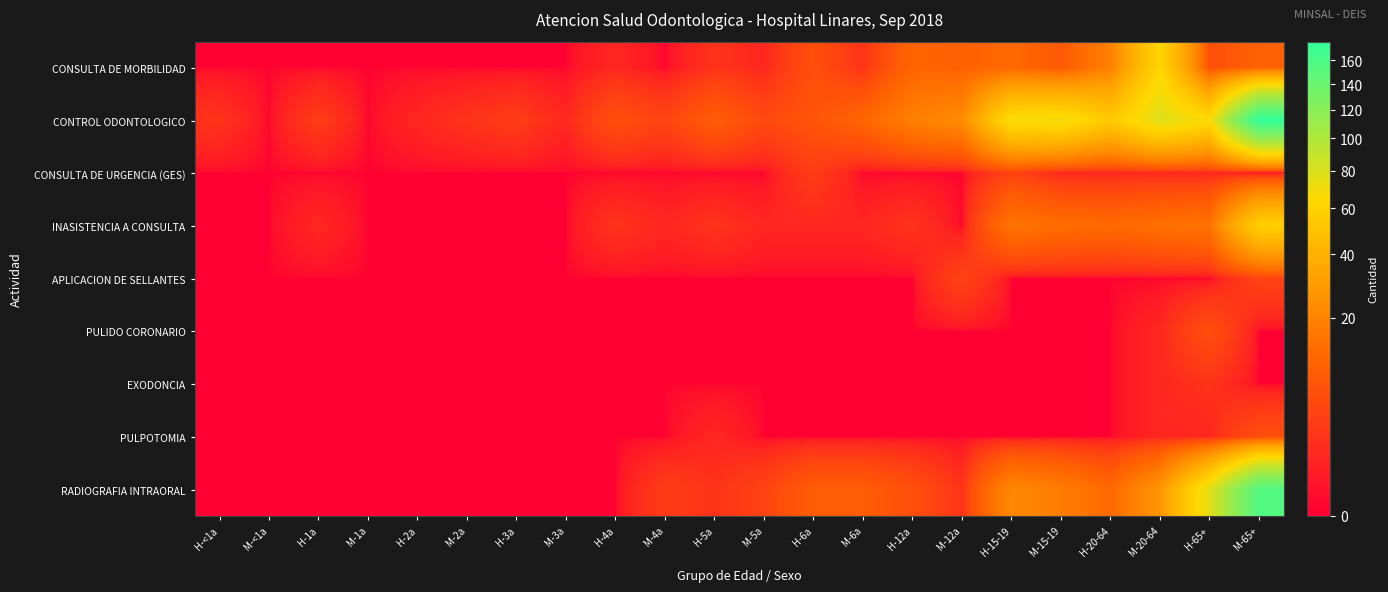

Which series has the widest spread of values?

CONTROL ODONTOLOGICO